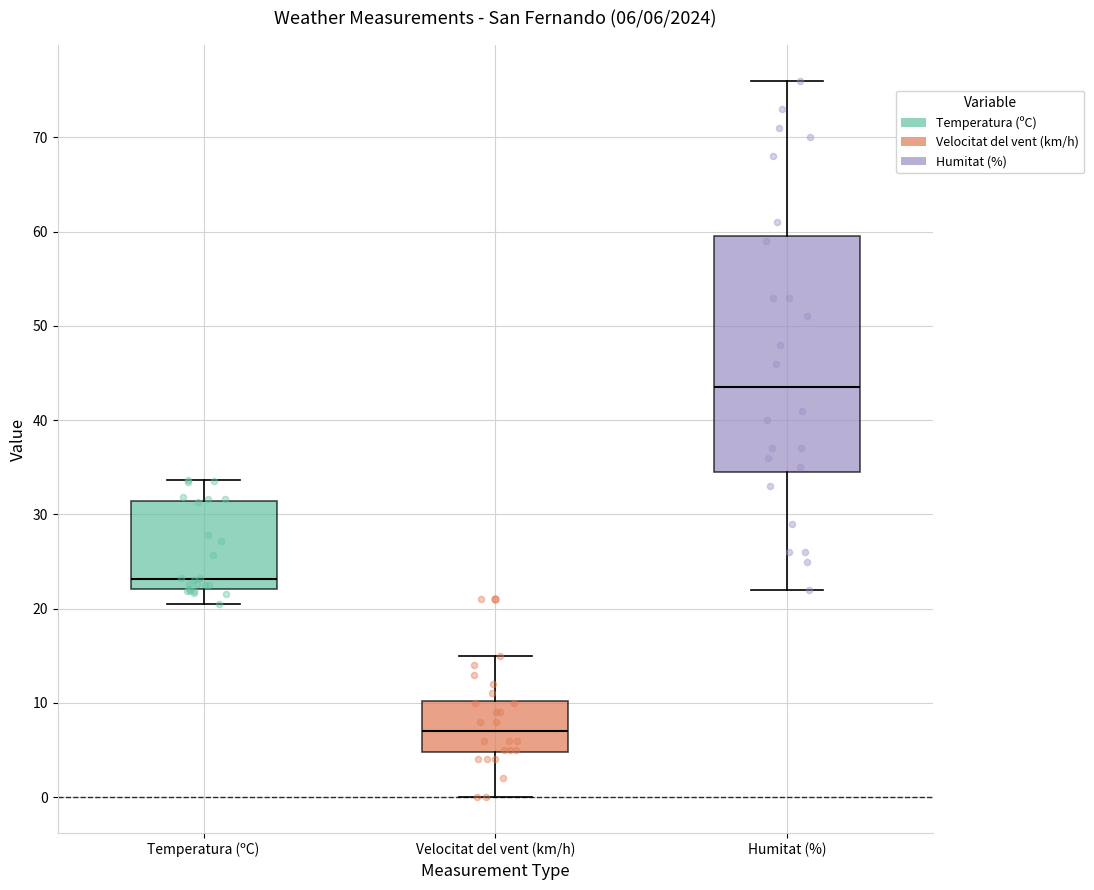

Comparing the boxes themselves (not the whiskers), which one is the tallest?

Humitat (%)